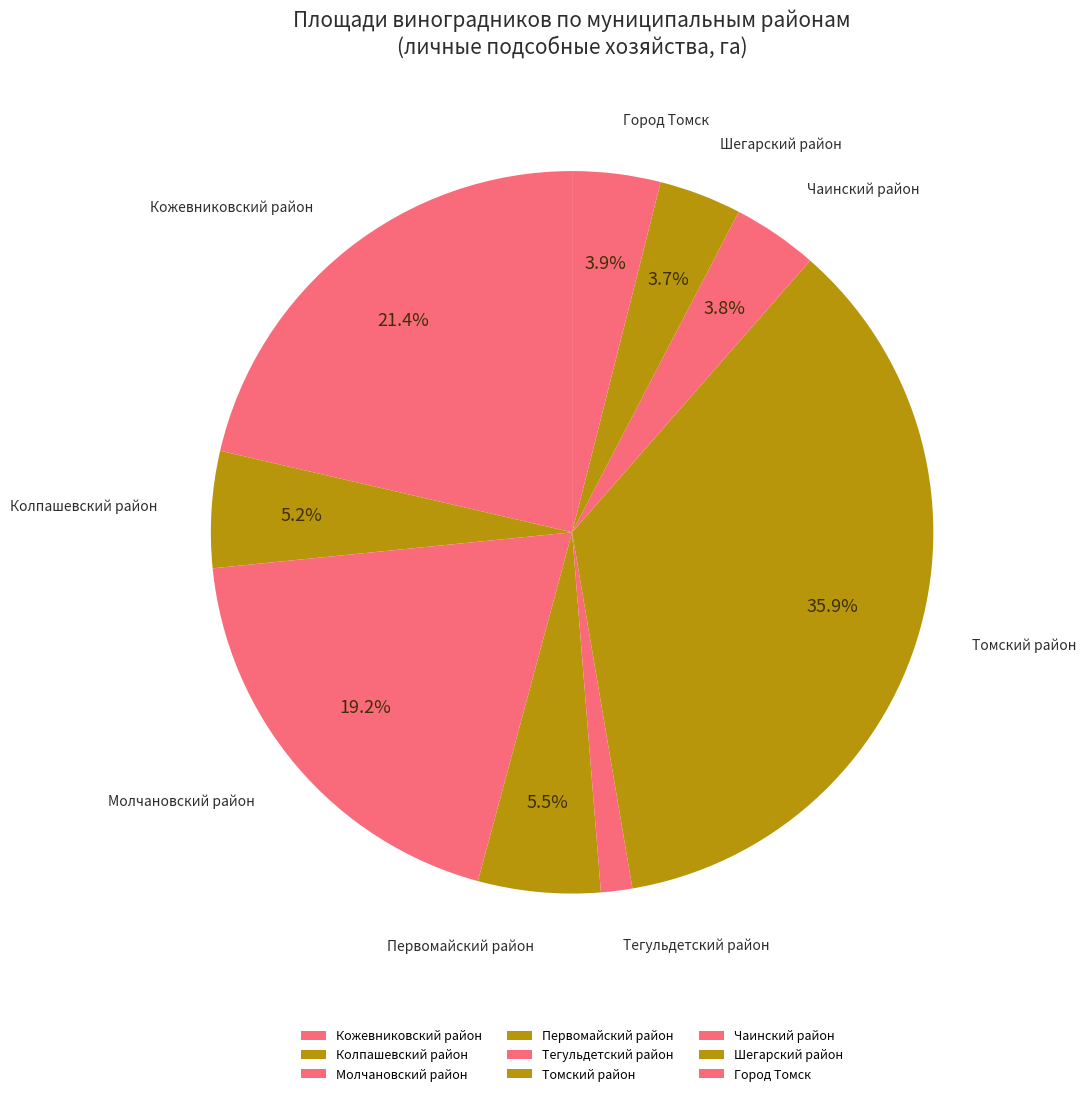

Count the number of slices in the pie.

9